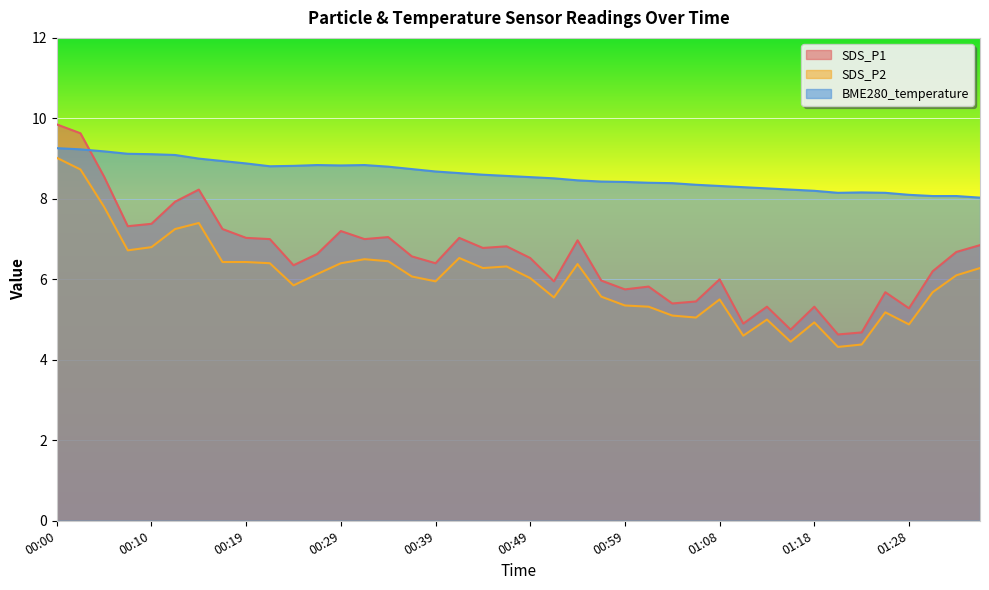

At which category does SDS_P1 reach its first local peak?

00:15